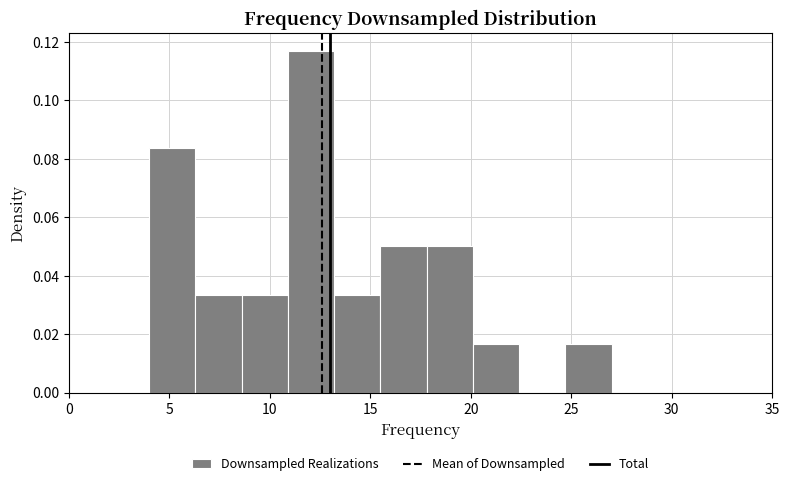

Reading left to right, list every bar in this chart as the range it spans on the x-axis followed by its height. Neither the bar edges nor the heights are printed on the chart, so give them approximately, as read against the axes.

4.0 to 6.3: 0.084
6.3 to 8.6: 0.034
8.6 to 10.9: 0.034
10.9 to 13.2: 0.118
13.2 to 15.5: 0.034
15.5 to 17.8: 0.050
17.8 to 20.1: 0.050
20.1 to 22.4: 0.016
22.4 to 24.7: 0
24.7 to 27.0: 0.016